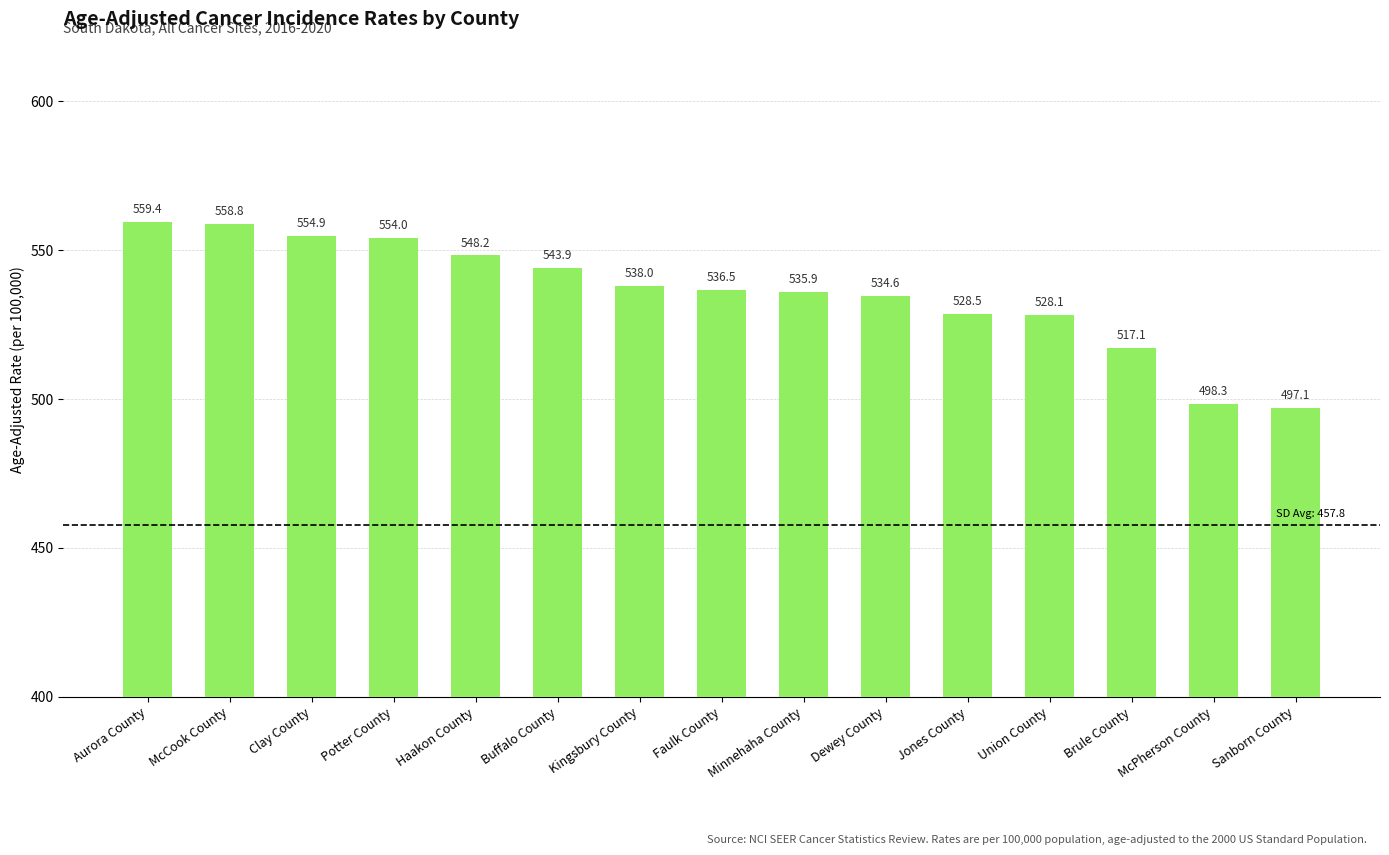

Reading left to right, extract all data points from this chart.

559.4	558.8	554.9	554.0	548.2	543.9	538.0	536.5	535.9	534.6	528.5	528.1	517.1	498.3	497.1